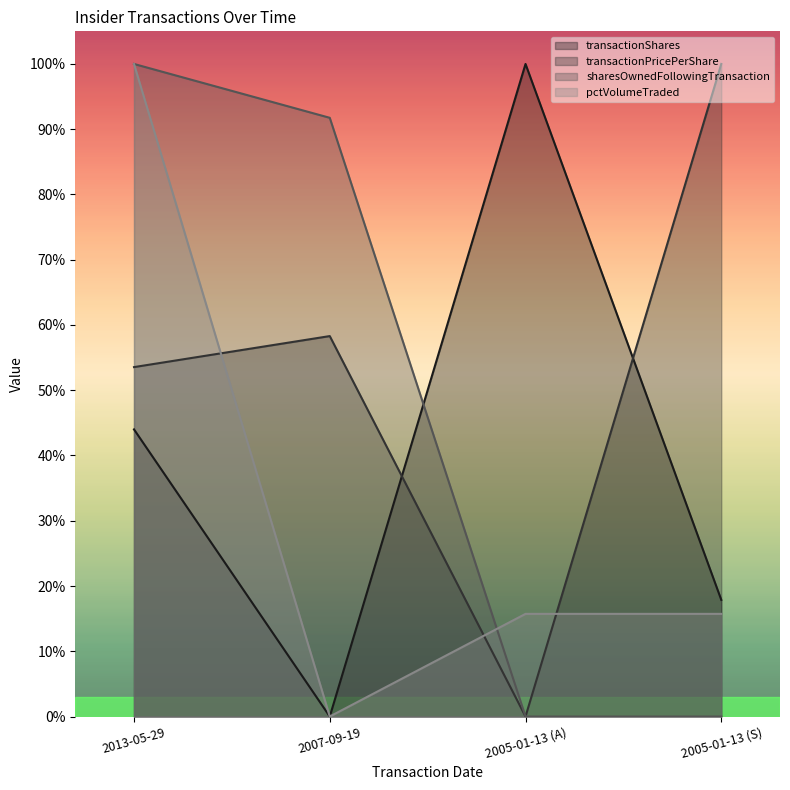

Reading left to right, list all the values displayed in this chart.

transactionShares: 0.4	0.0	1.0	0.2
transactionPricePerShare: 0.5	0.6	0.0	1.0
sharesOwnedFollowingTransaction: 1.0	0.9	0.0	0.0
pctVolumeTraded: 1.0	0.0	0.2	0.2